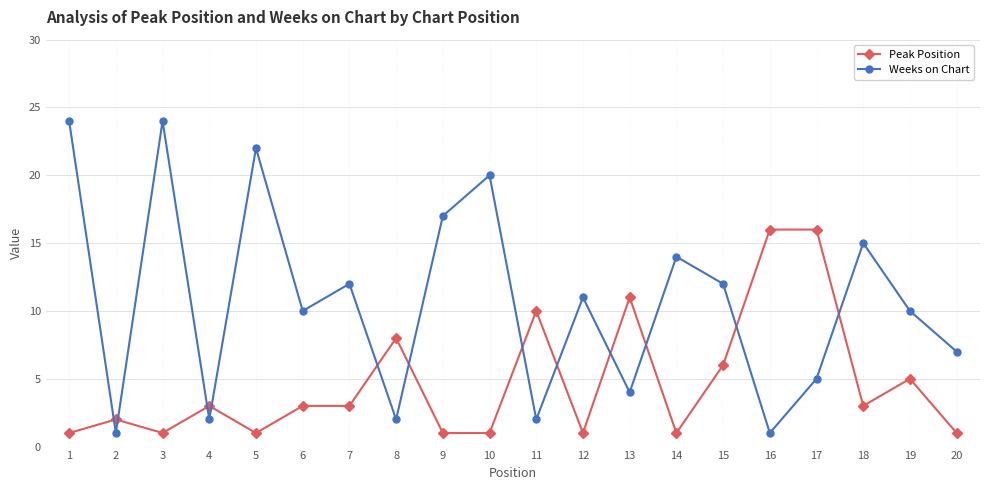

What is the value of the Weeks on Chart point at the 16th from the left?

1